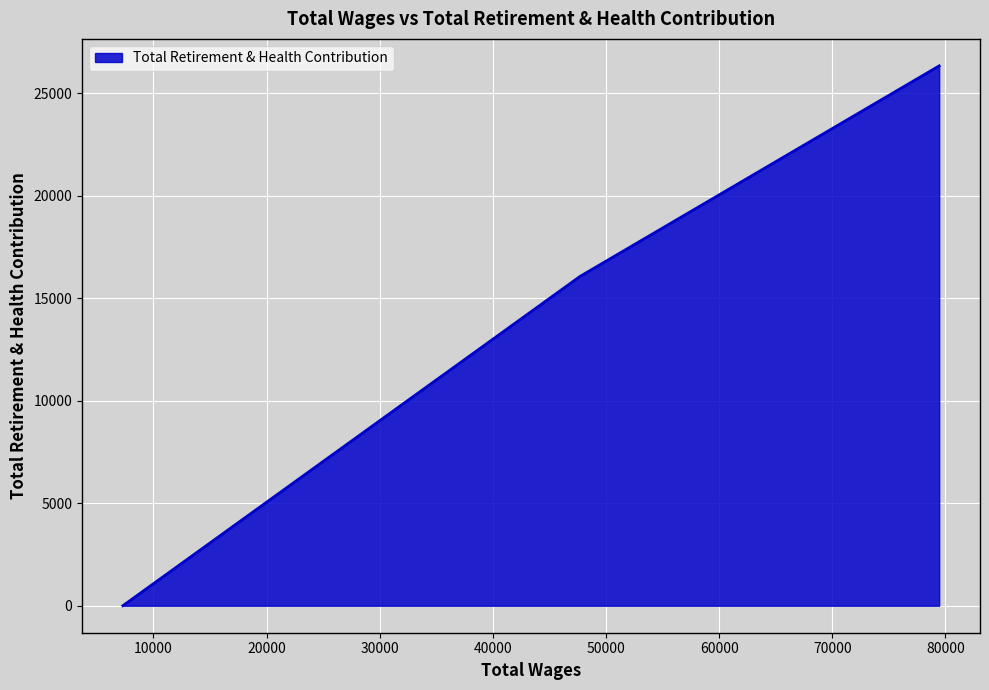

How many lines are shown in the chart?

1